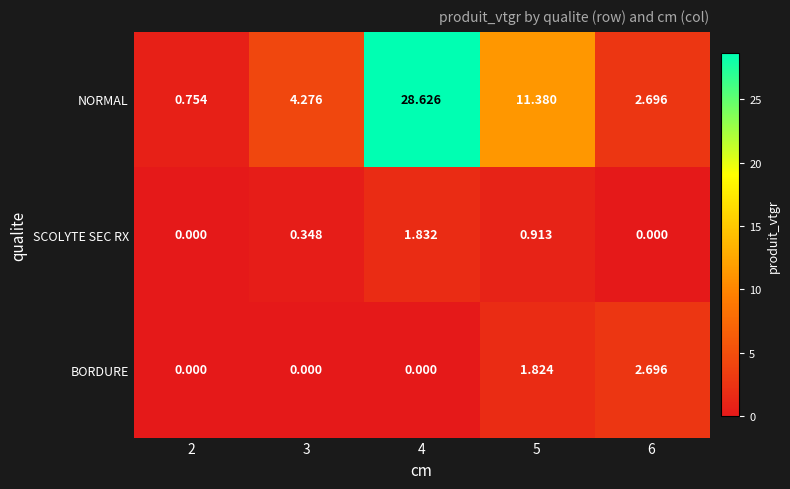

Which series changed the most between 2 and 5?

NORMAL